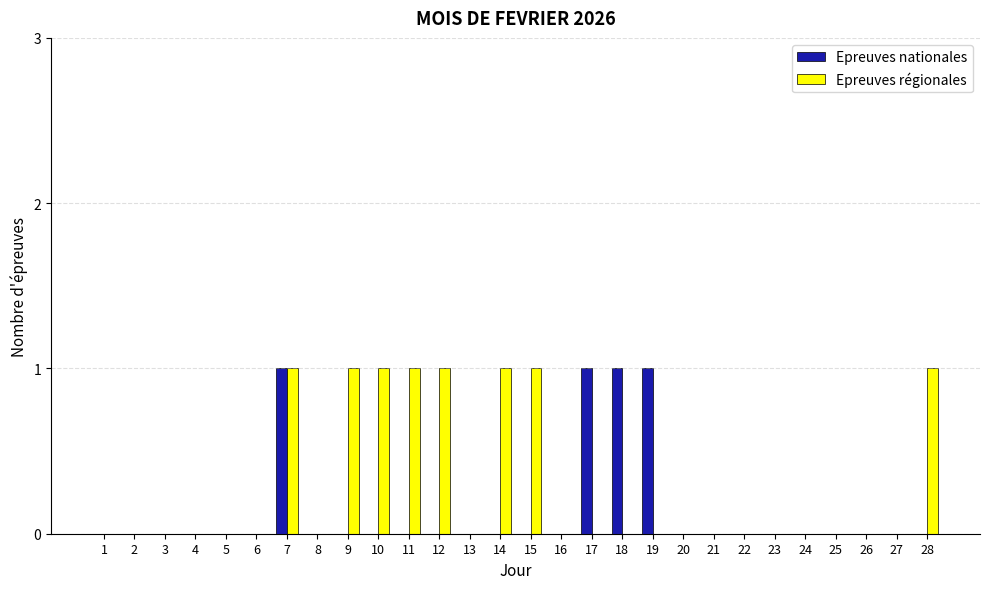

True or false: Epreuves nationales has a value of -1 at 1.

False